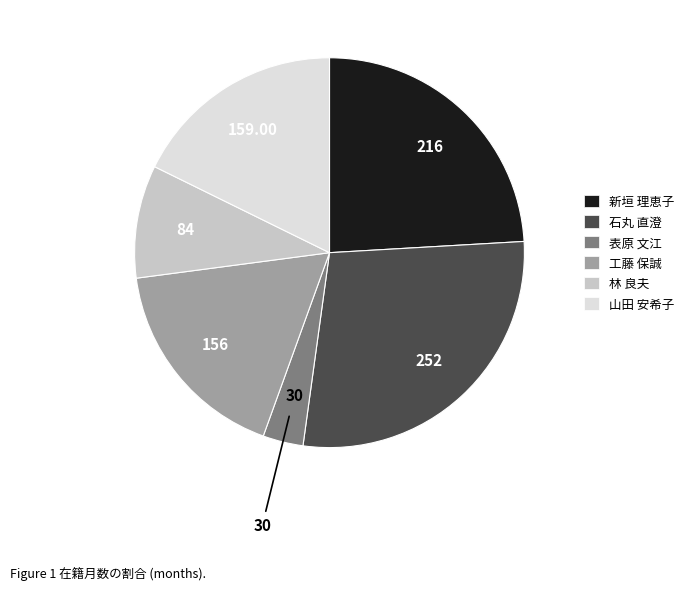

Does 工藤 保誠 represent more than half of the total?

No